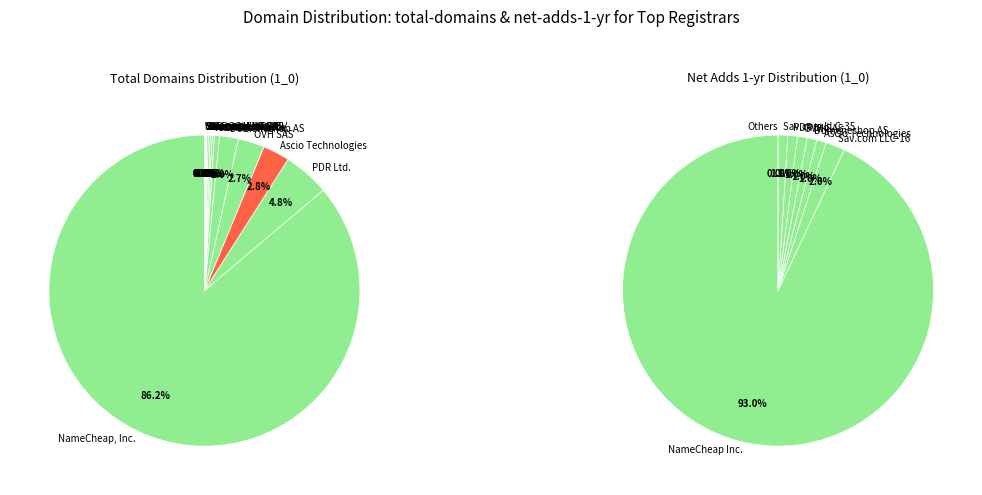

Which category has the biggest portion of the pie?

NameCheap, Inc.